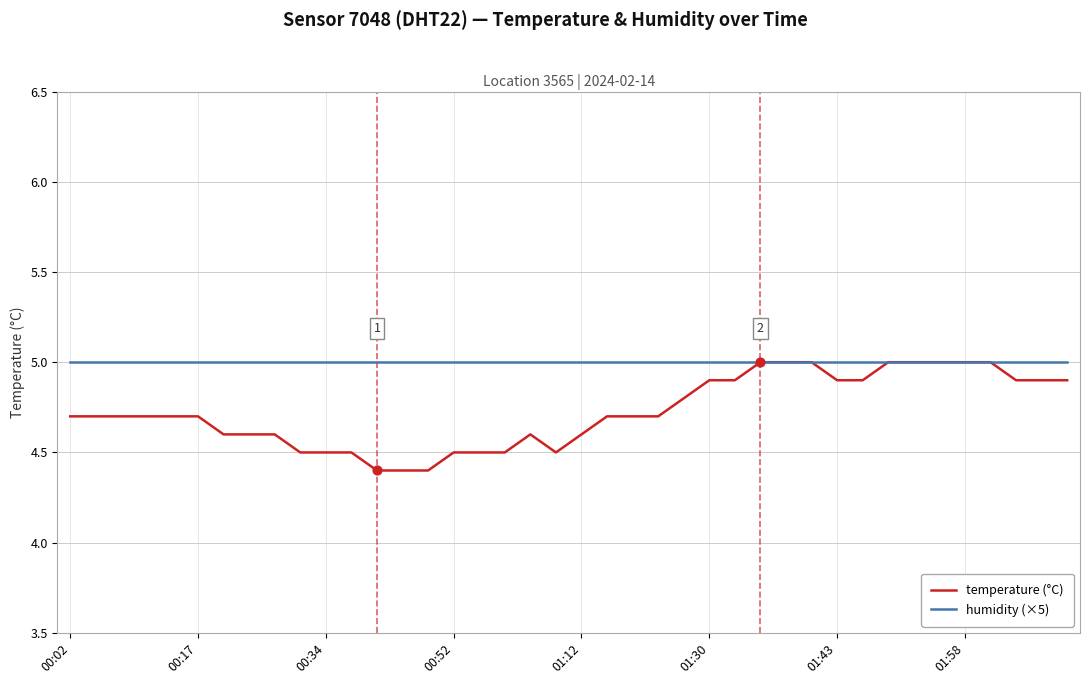

Which series has the widest spread of values?

temperature (°C)